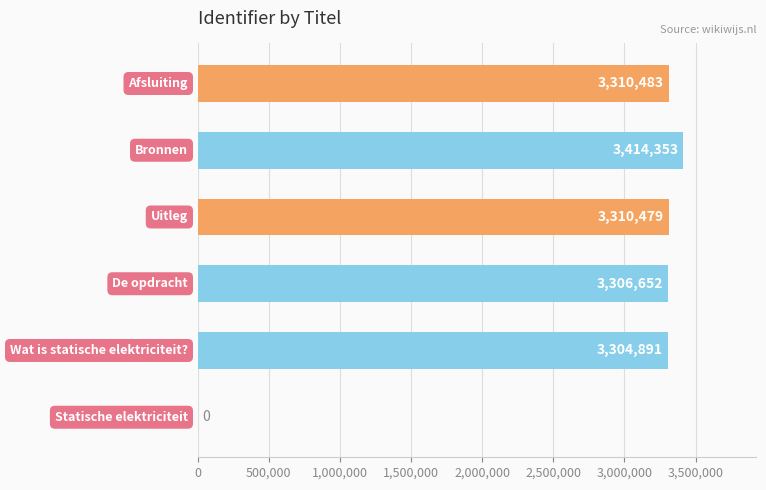

What is the maximum value shown in the chart?

3414353